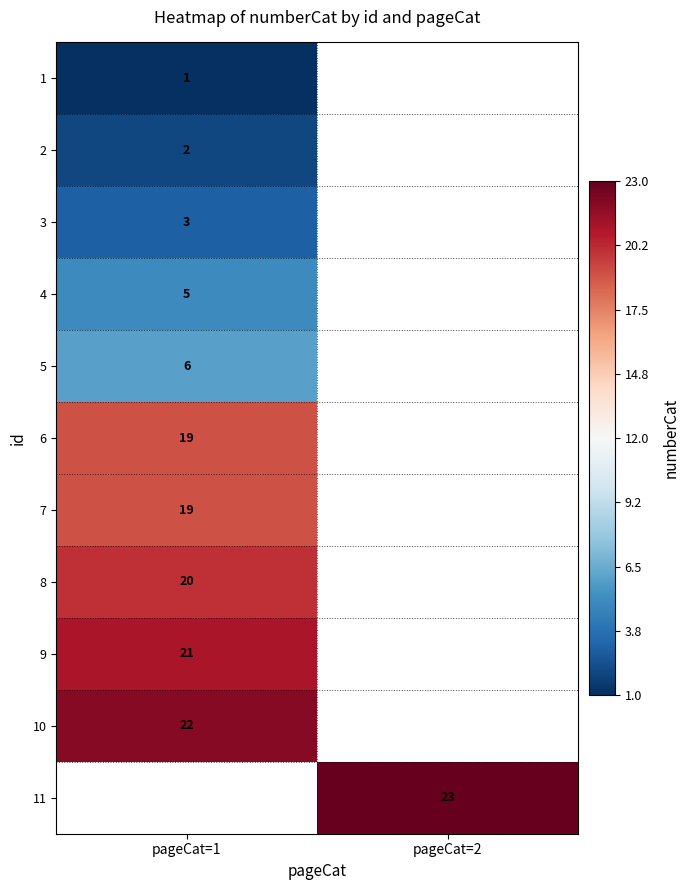

The value of 11 at pageCat=2 is 35. True or false?

False